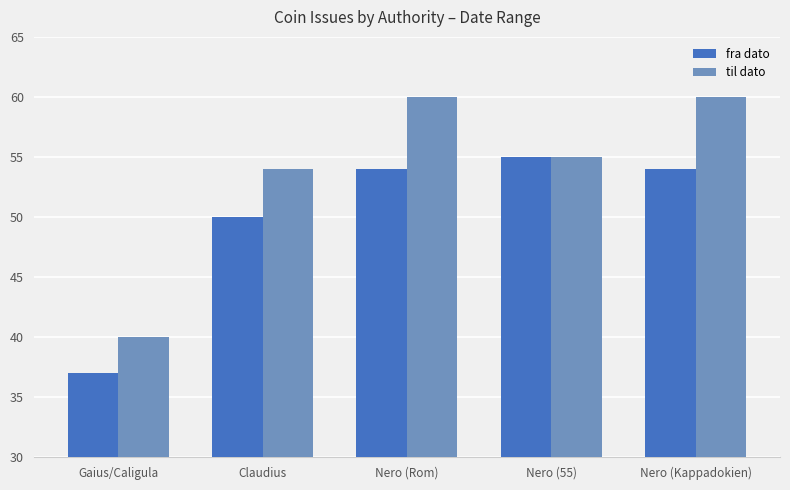

What is the average value of the fra dato series?

50